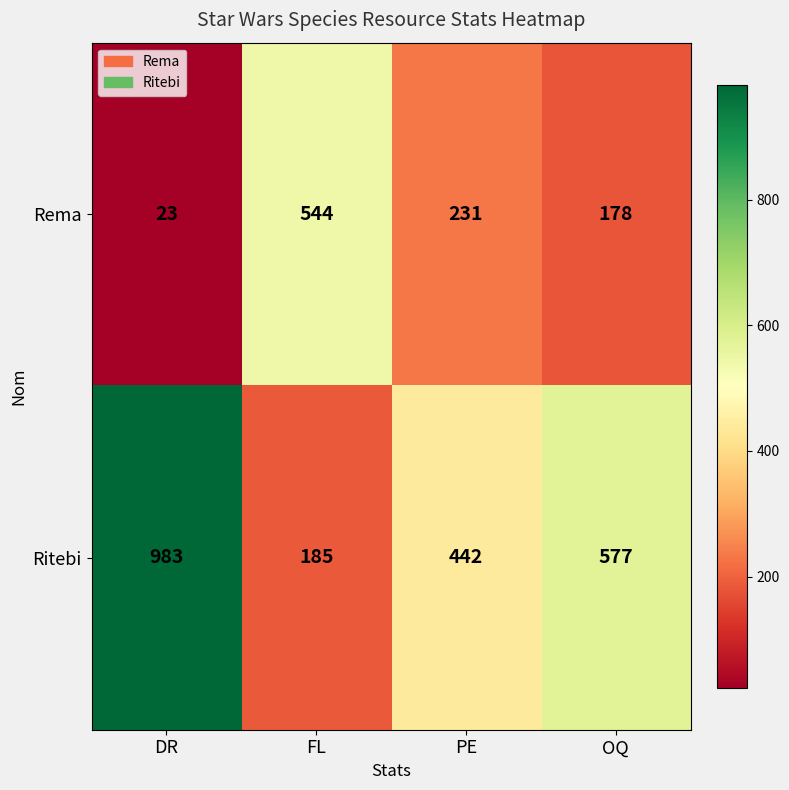

What is the minimum value shown in the chart?

23